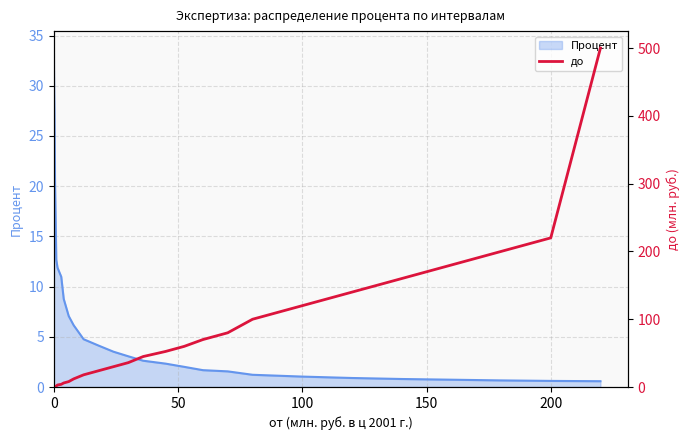

How many categories are shown in the chart?

28